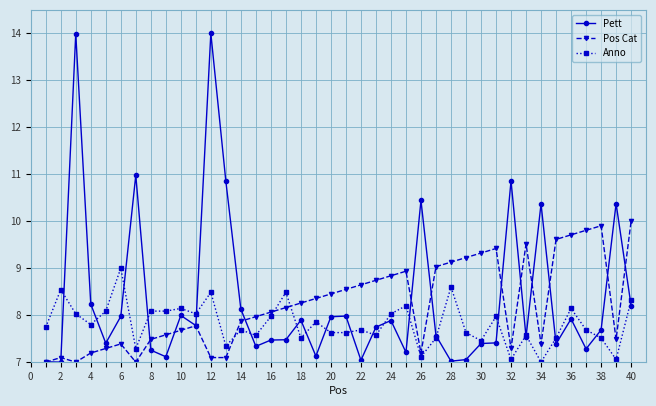

Which series has the widest spread of values?

Pett